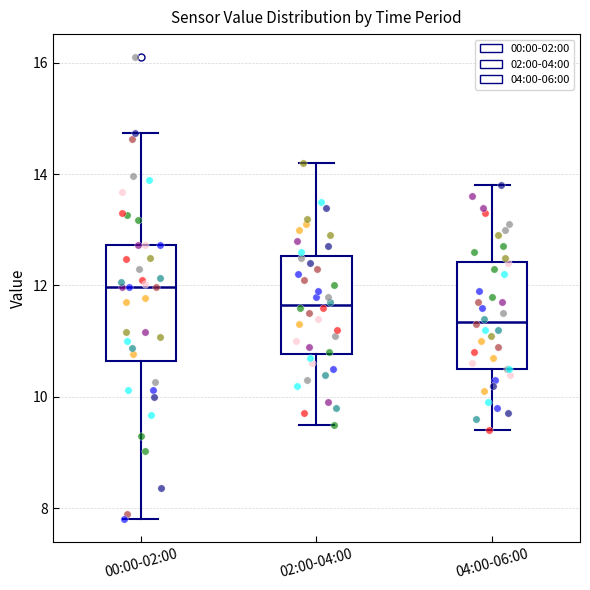

Reading left to right, read every box against the y-axis: the position of its median line, the range the box covers, and the ends of its whiskers. The values are not printed on the chart, so give them approximately, as read against the axis.

00:00-02:00: median 12.0, box 10.6 to 12.8, whiskers 7.8 to 14.8
02:00-04:00: median 11.6, box 10.8 to 12.6, whiskers 9.6 to 14.2
04:00-06:00: median 11.4, box 10.6 to 12.4, whiskers 9.4 to 13.8